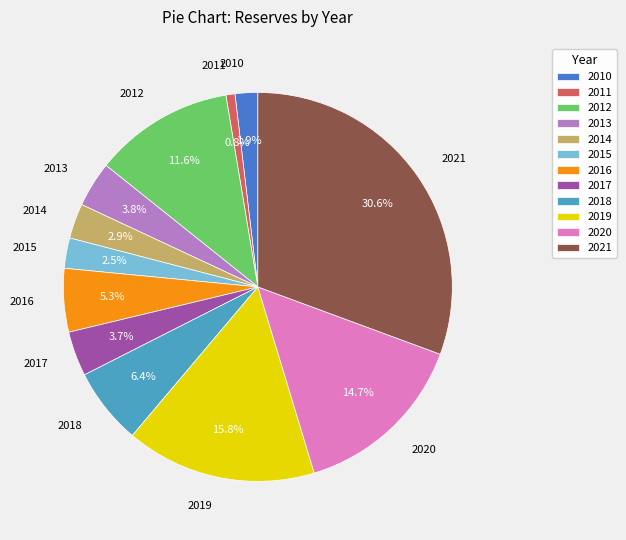

To the nearest percent, what is the difference between the 2015 and 2016 slice percentages?

3%